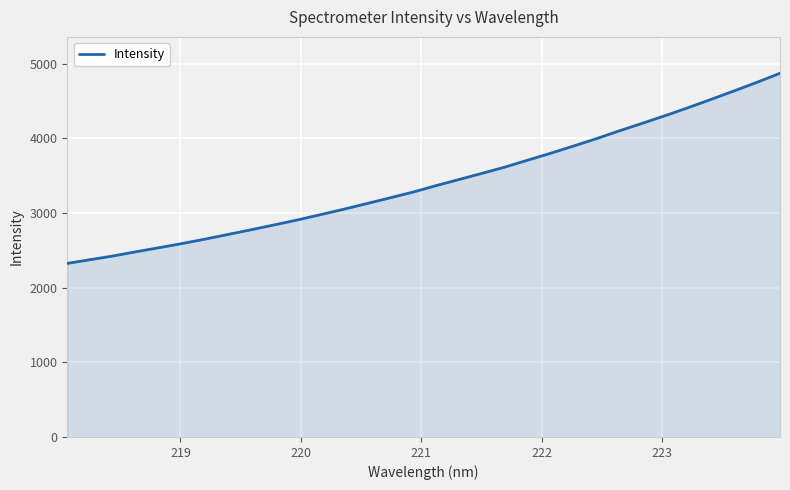

What is the difference between the maximum and minimum values?

2547.4